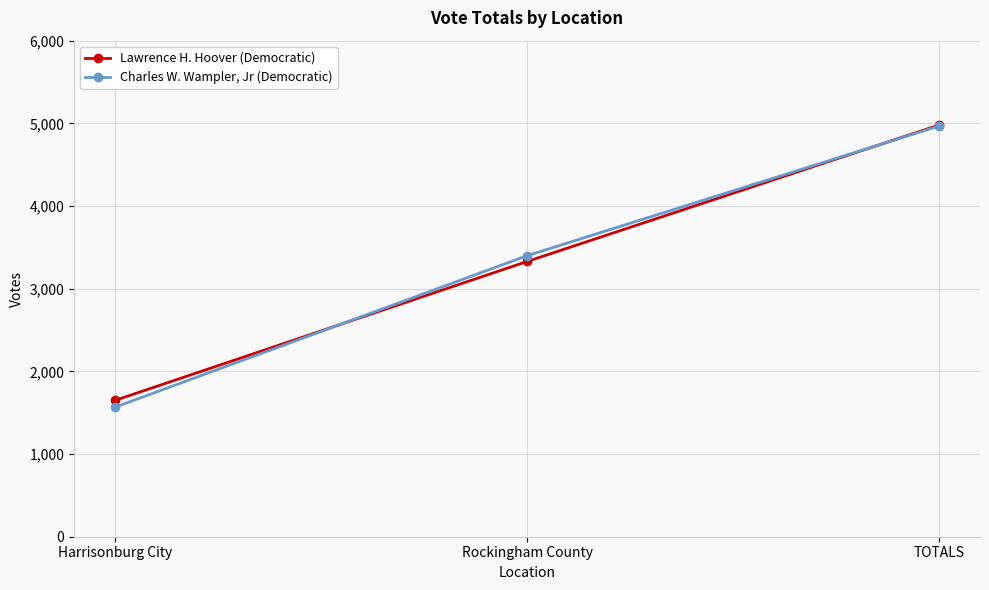

What is the minimum value for Lawrence H. Hoover (Democratic)?

1650